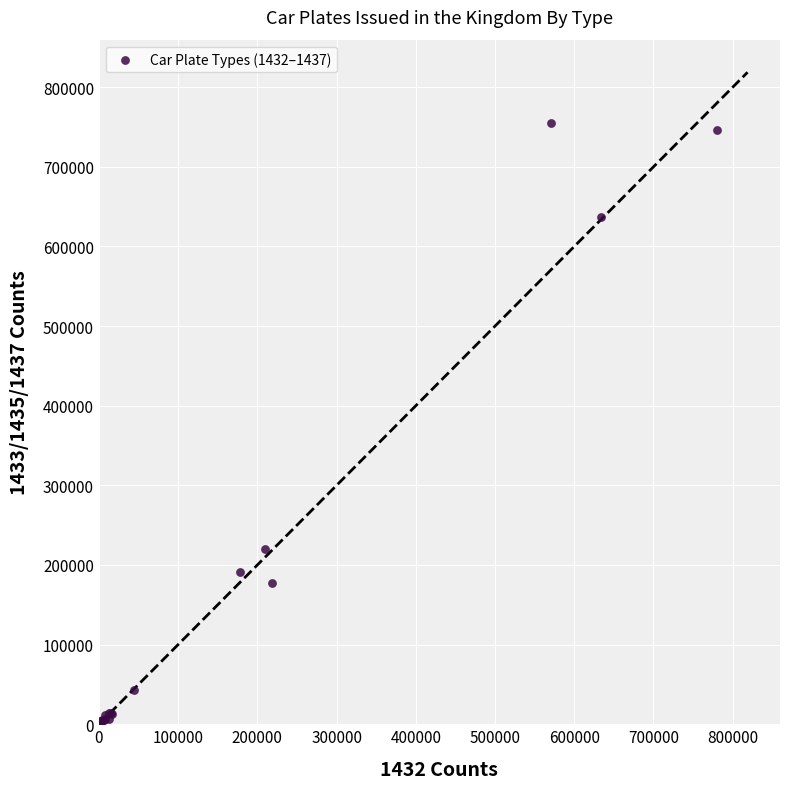

What Y value in the scatter plot is closest to 378473?

219873